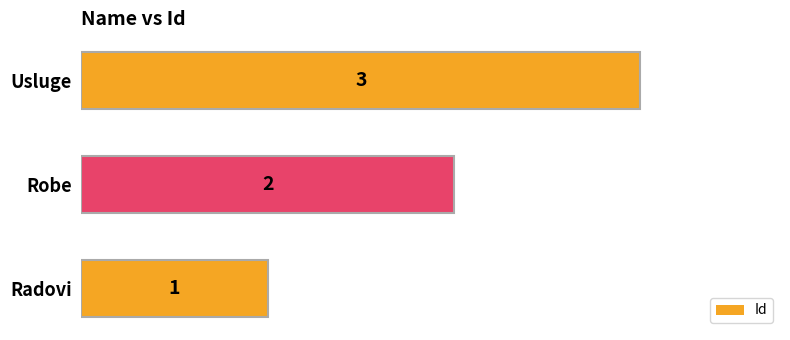

How many categories are shown in the chart?

3